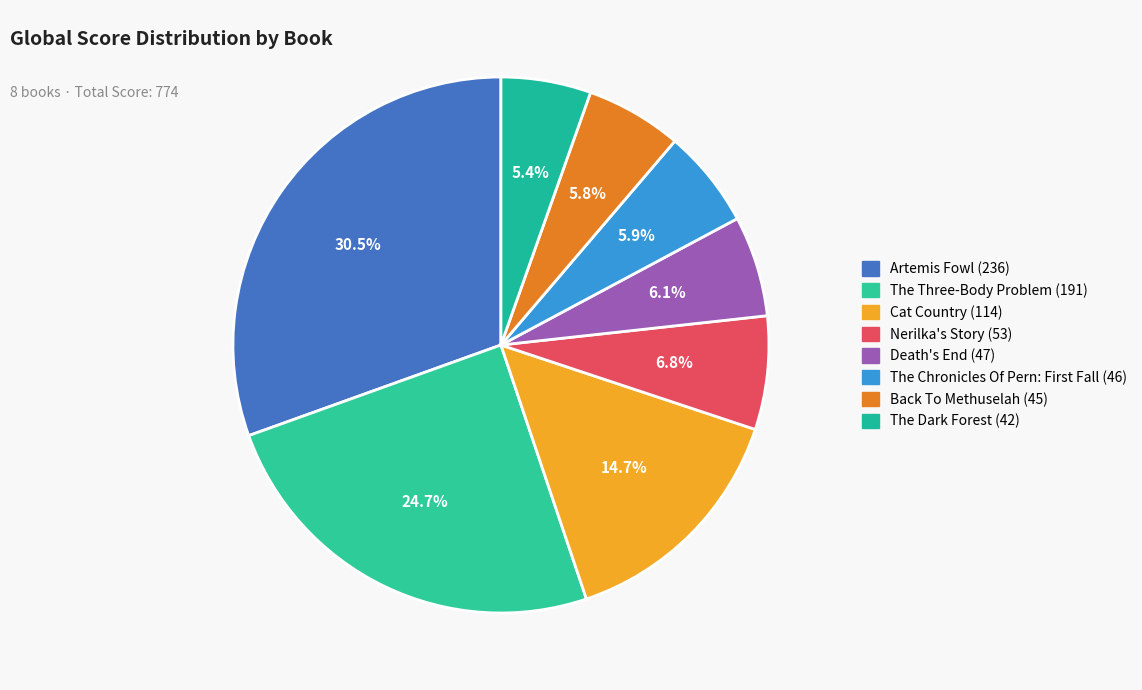

To the nearest percent, what is the difference between the largest and smallest slice percentages?

25%